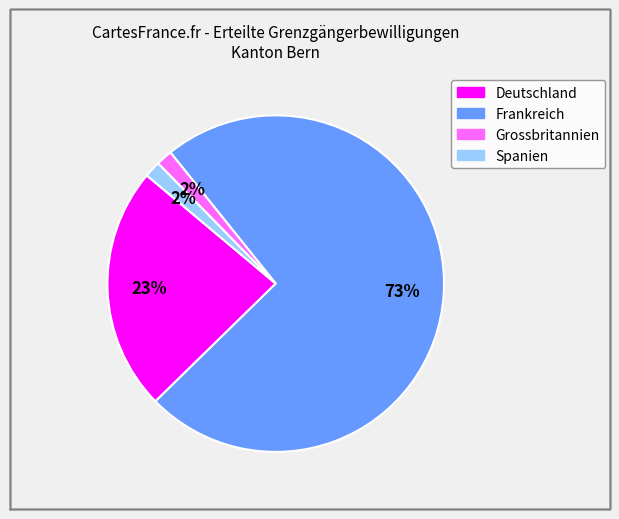

Does Deutschland represent more than half of the total?

No